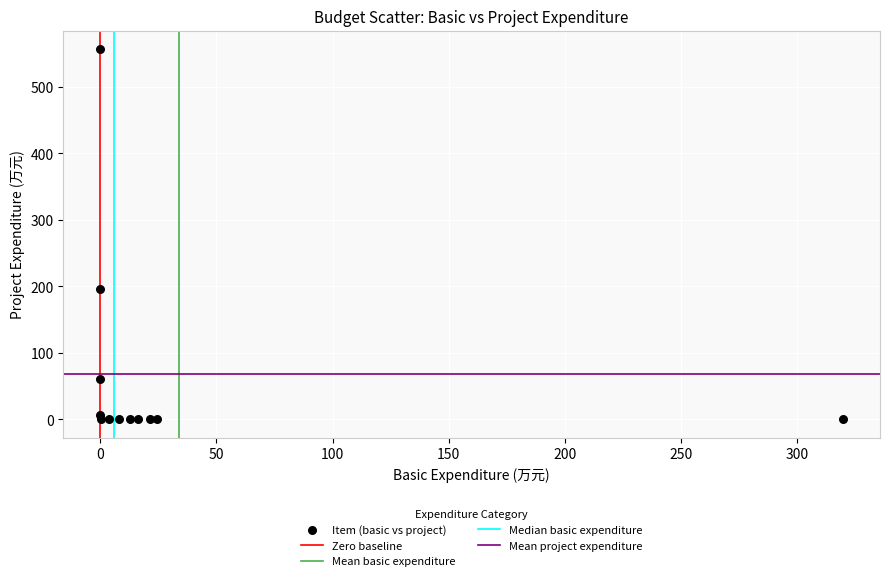

What Y value in the scatter plot is closest to 278?

196.0